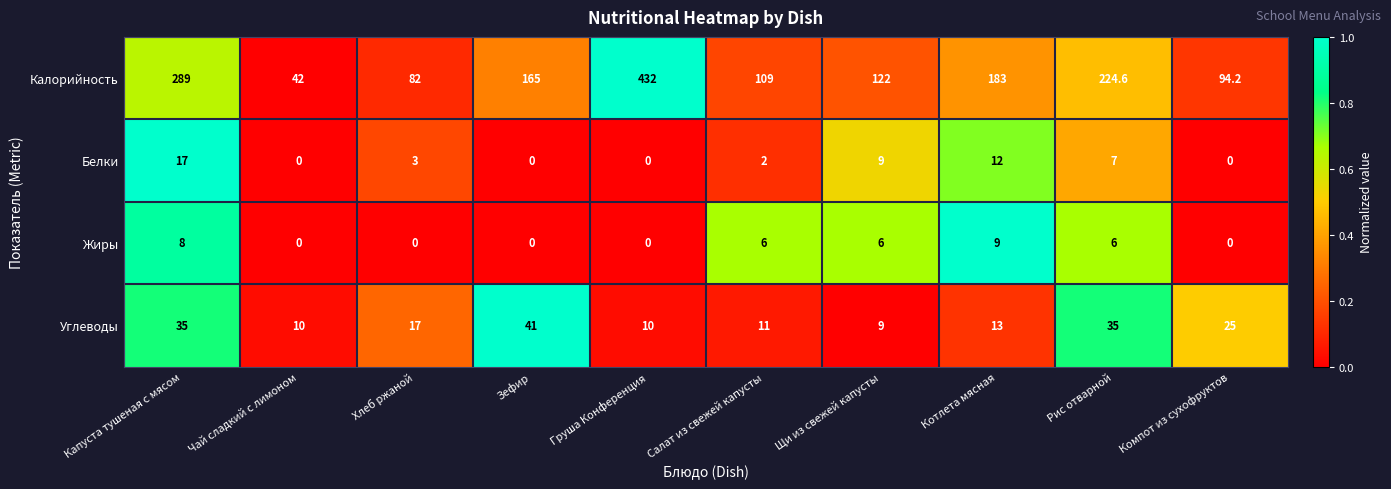

How many values in Жиры are above zero?

5